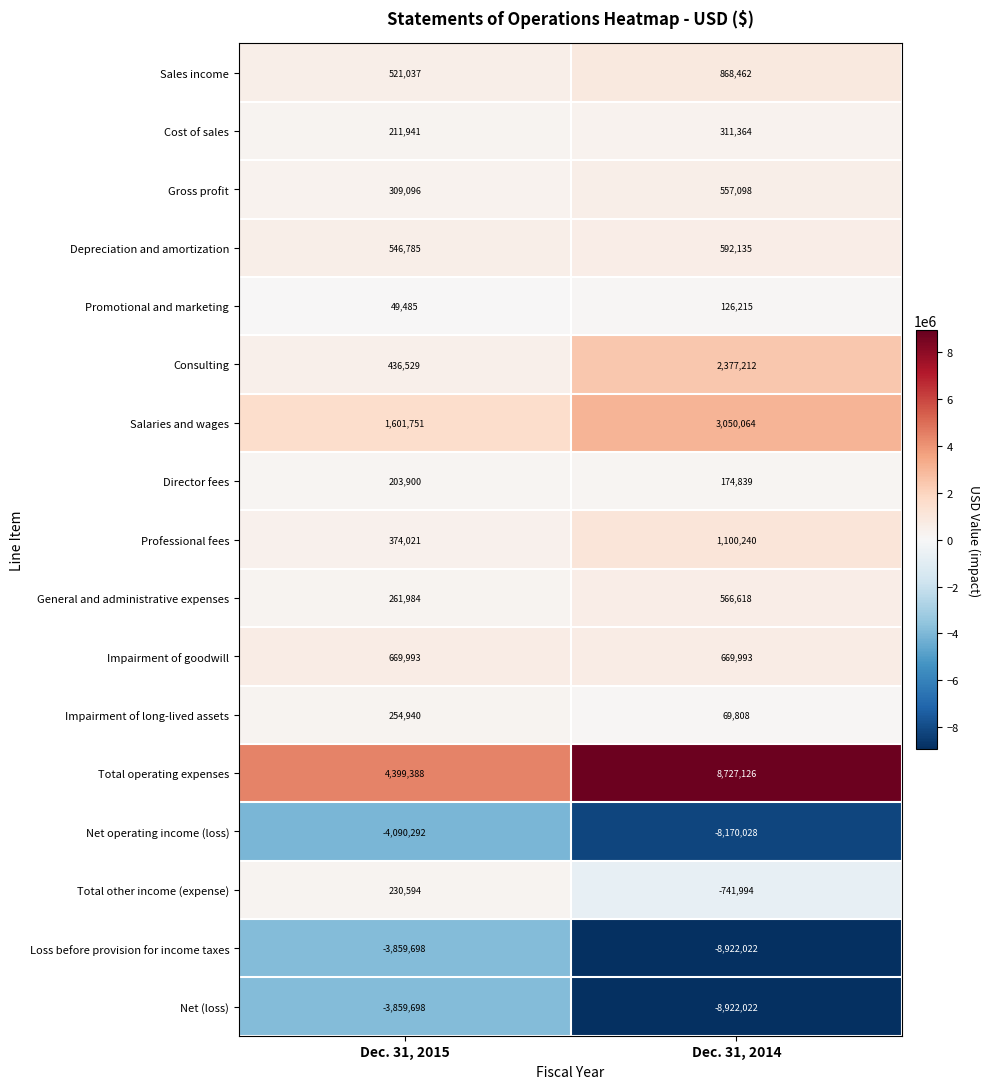

What is the difference between the maximum and minimum values in the Gross profit series?

248002